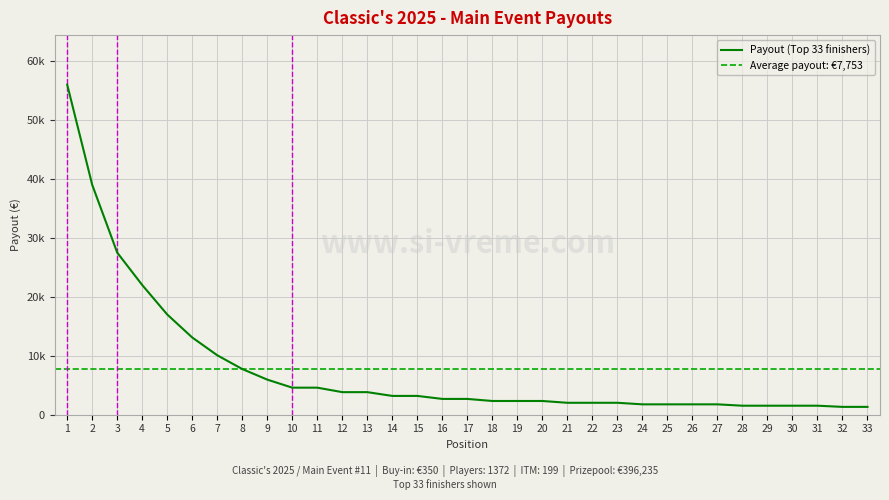

What is the difference between the maximum and second lowest values?

54670